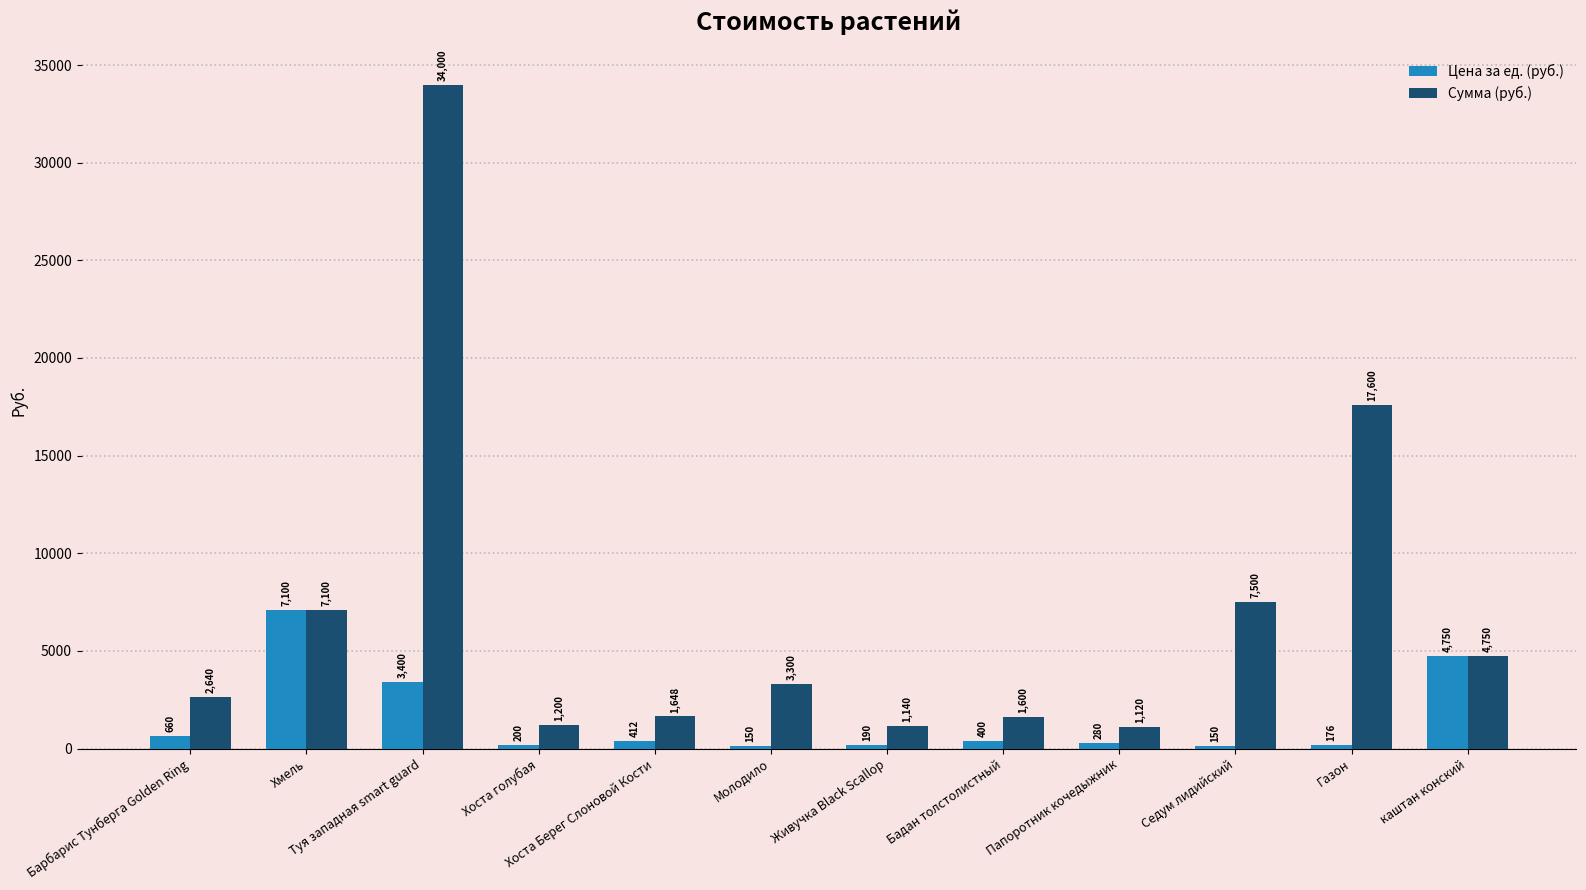

Reading left to right, extract all data points from this chart.

Цена за ед. (руб.): 660	7100	3400	200	412	150	190	400	280	150	176	4750
Сумма (руб.): 2640	7100	34000	1200	1648	3300	1140	1600	1120	7500	17600	4750